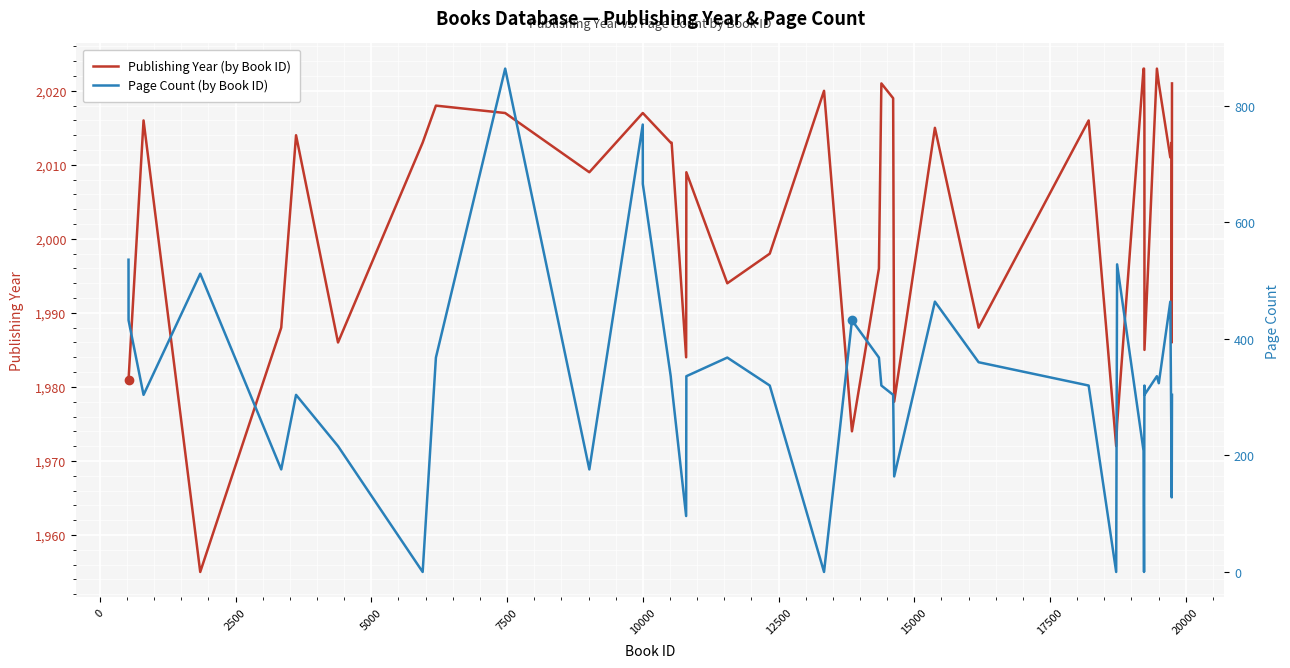

At how many categories does at least one series exceed 262?

40